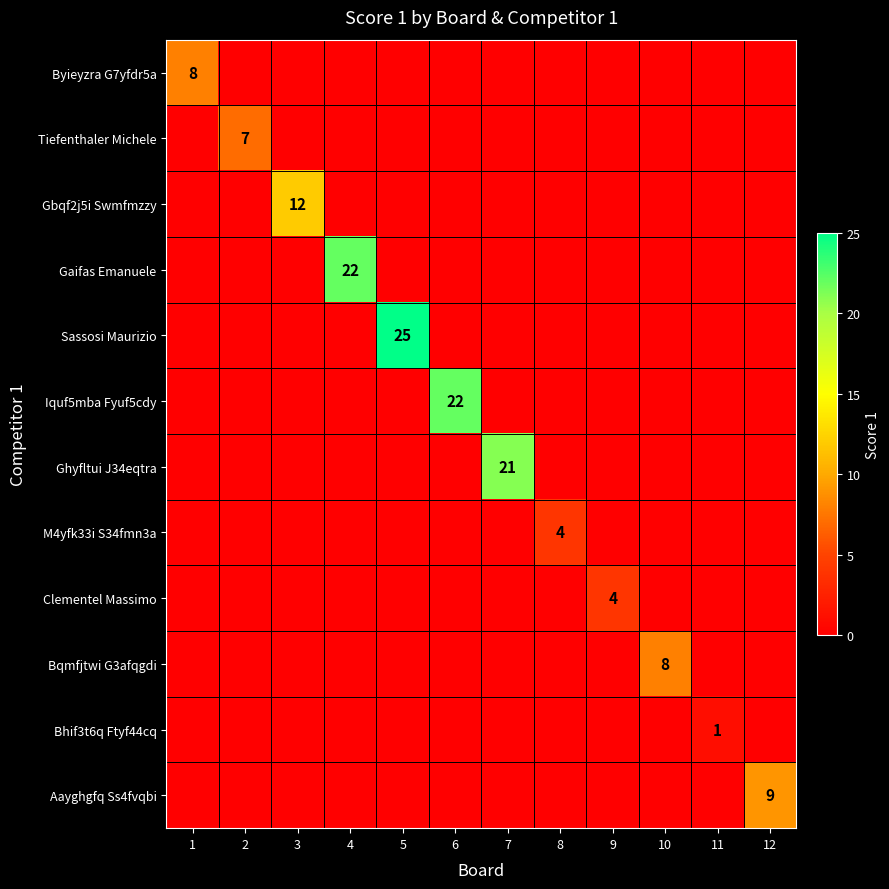

What is the sum of the Iquf5mba Fyuf5cdy values at 6 and 3?

22